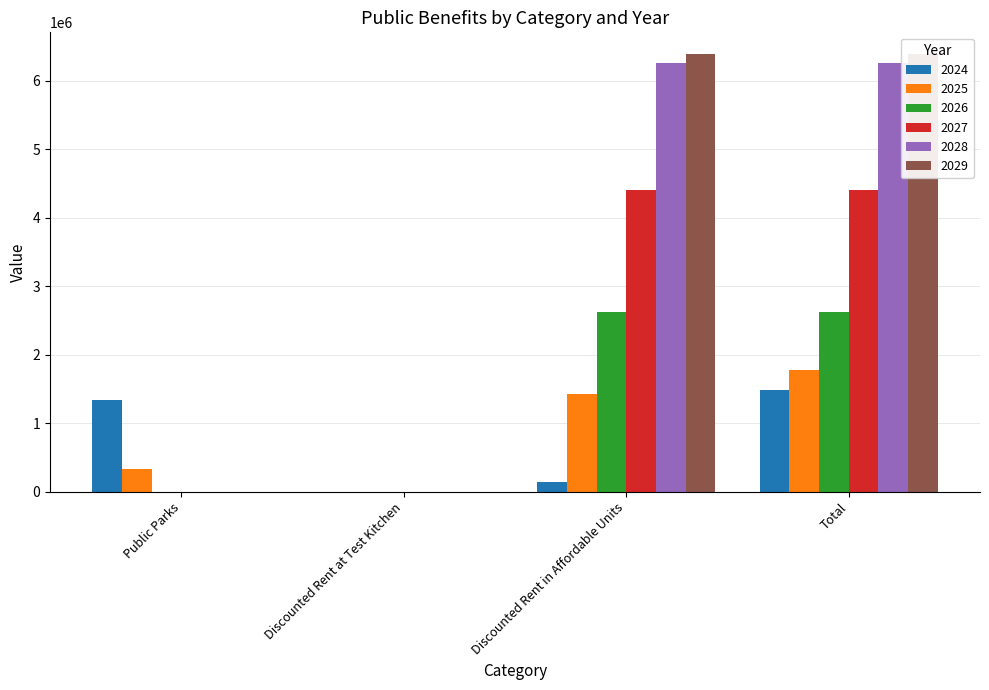

How many bars are there in each group?

6